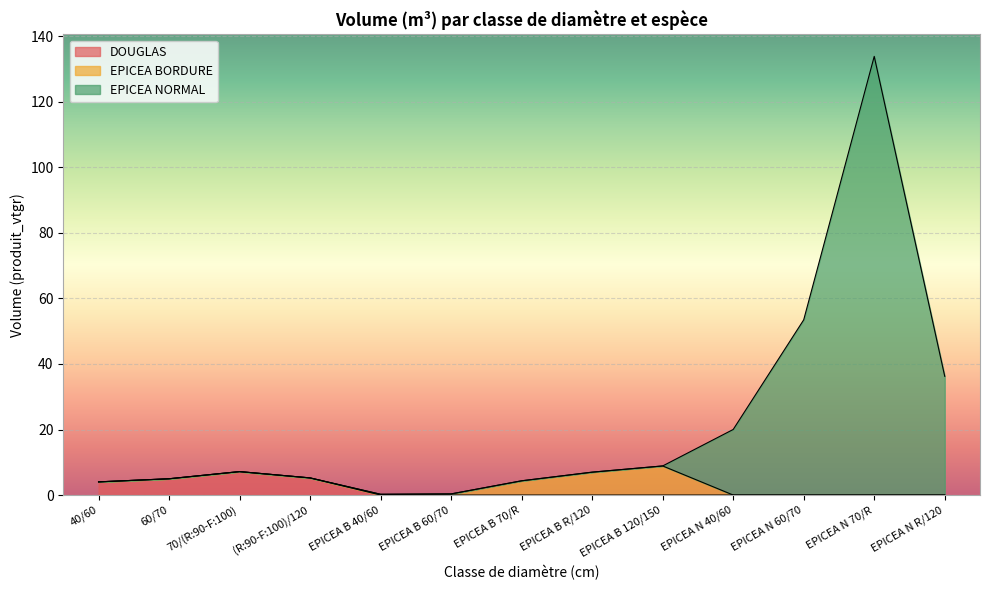

Does the chart display data point markers on the line(s)?

No